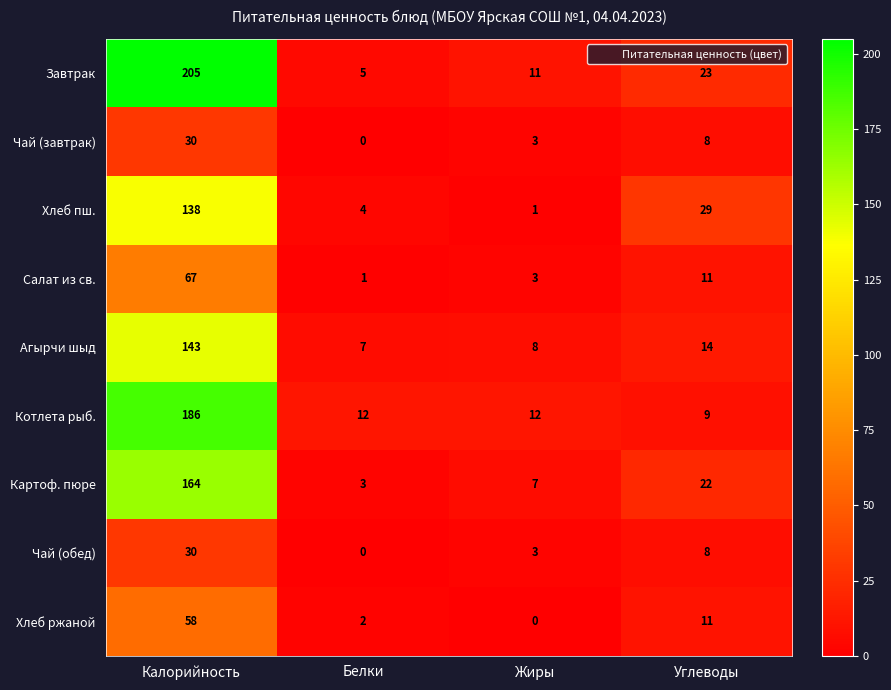

At which category is the sum across all series the highest?

Калорийность